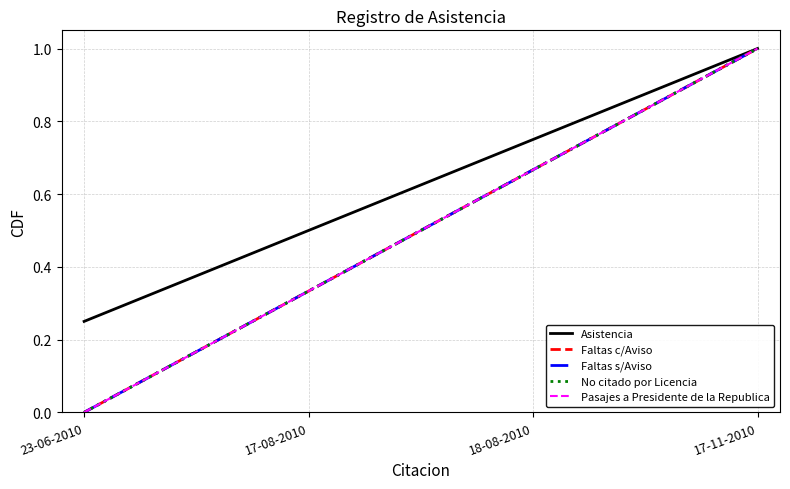

Does the chart have visible grid lines?

Yes